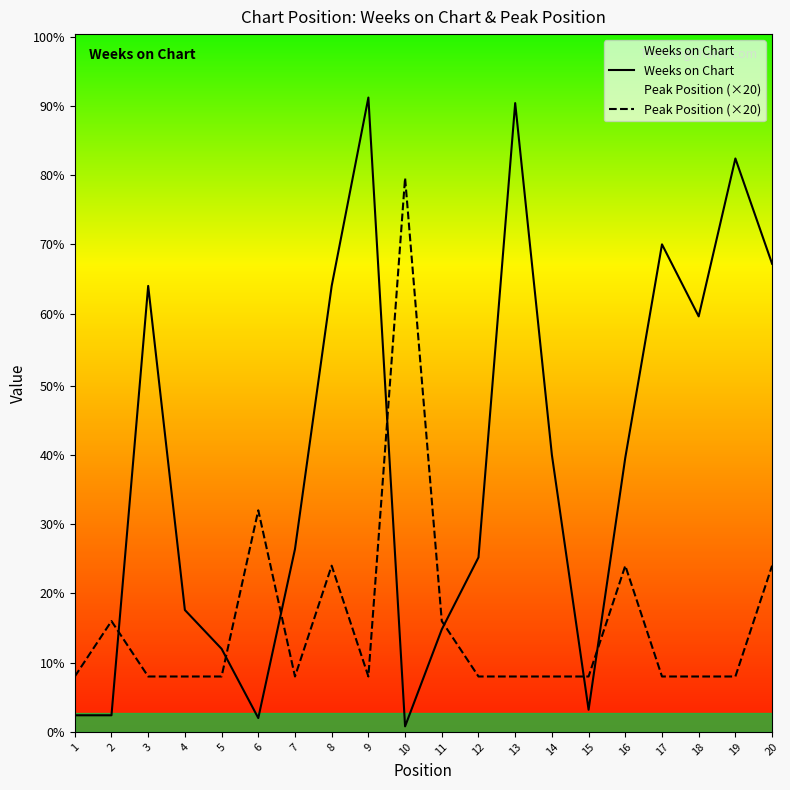

How many data points in Weeks on Chart are above 99?

9